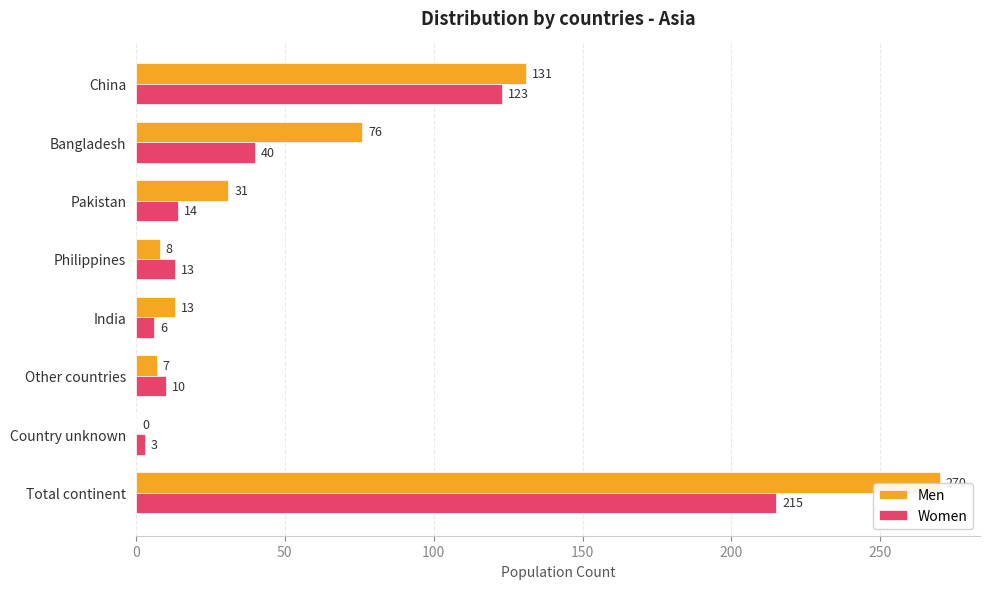

What is the sum of all Women values?

424